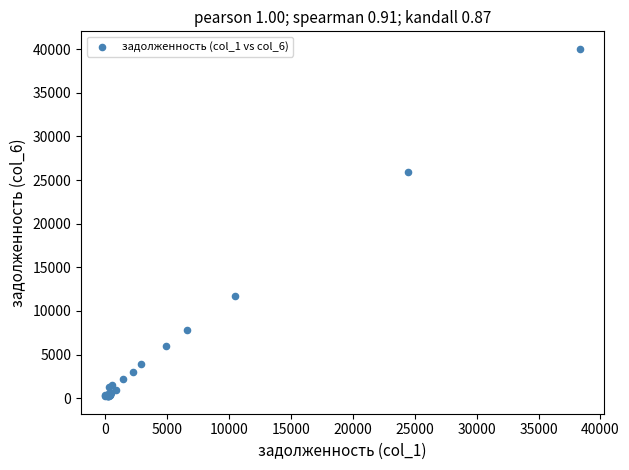

What Y value in the scatter plot is closest to 20131?

25968.0